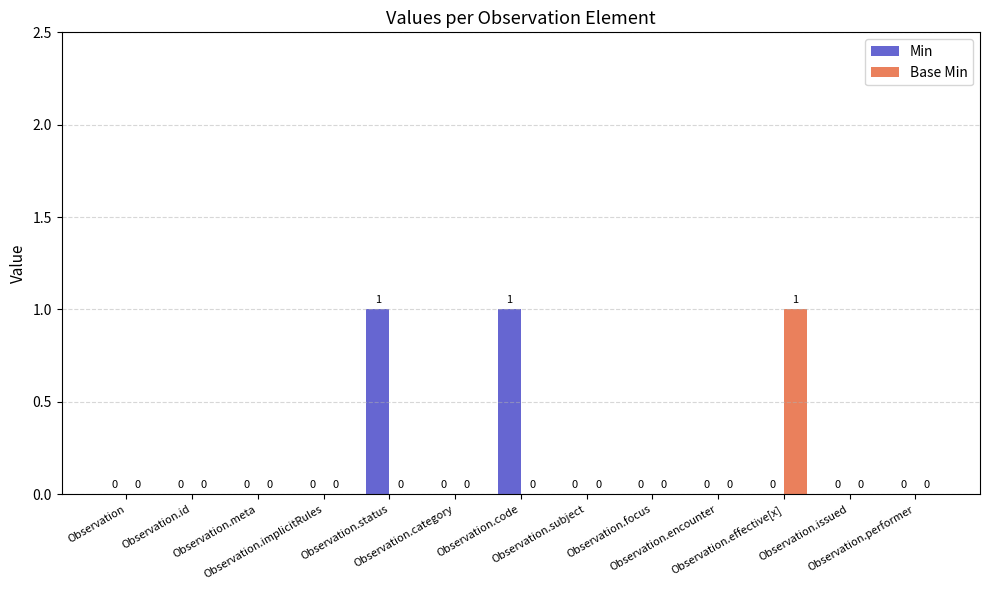

Which series has the largest total across all categories?

Min